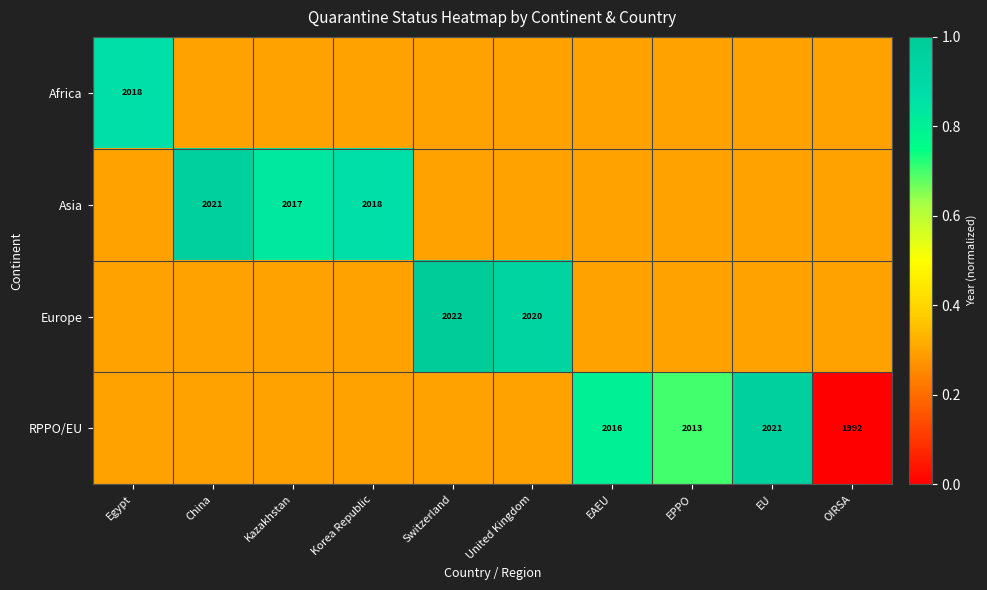

Is it true that RPPO/EU equals 2021.0 at EU?

True